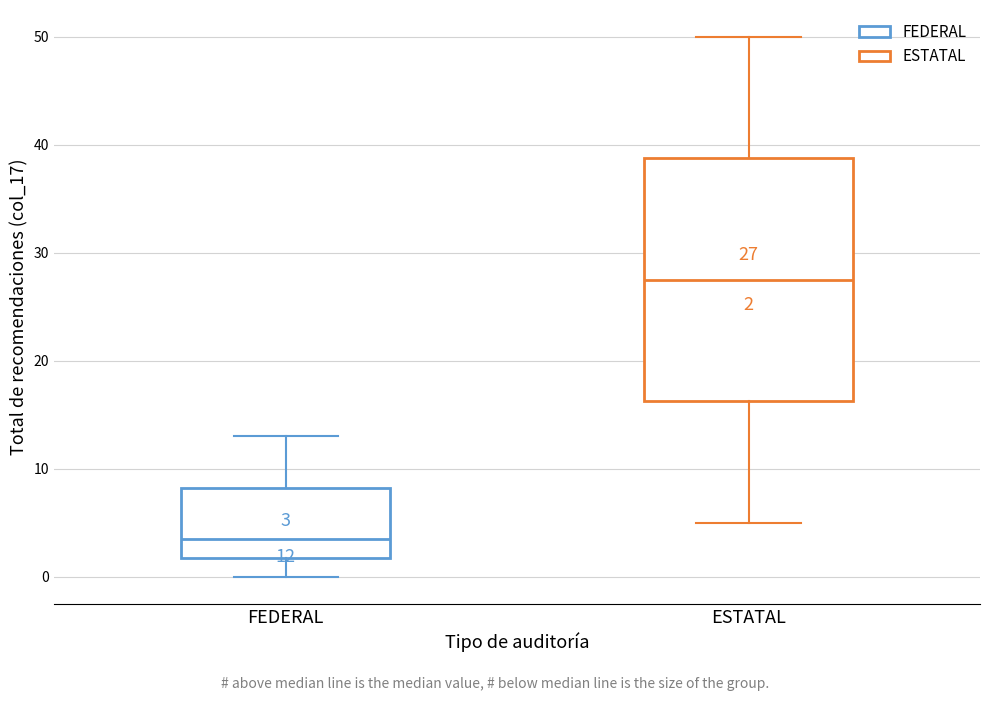

Comparing the boxes themselves (not the whiskers), which one is the tallest?

ESTATAL